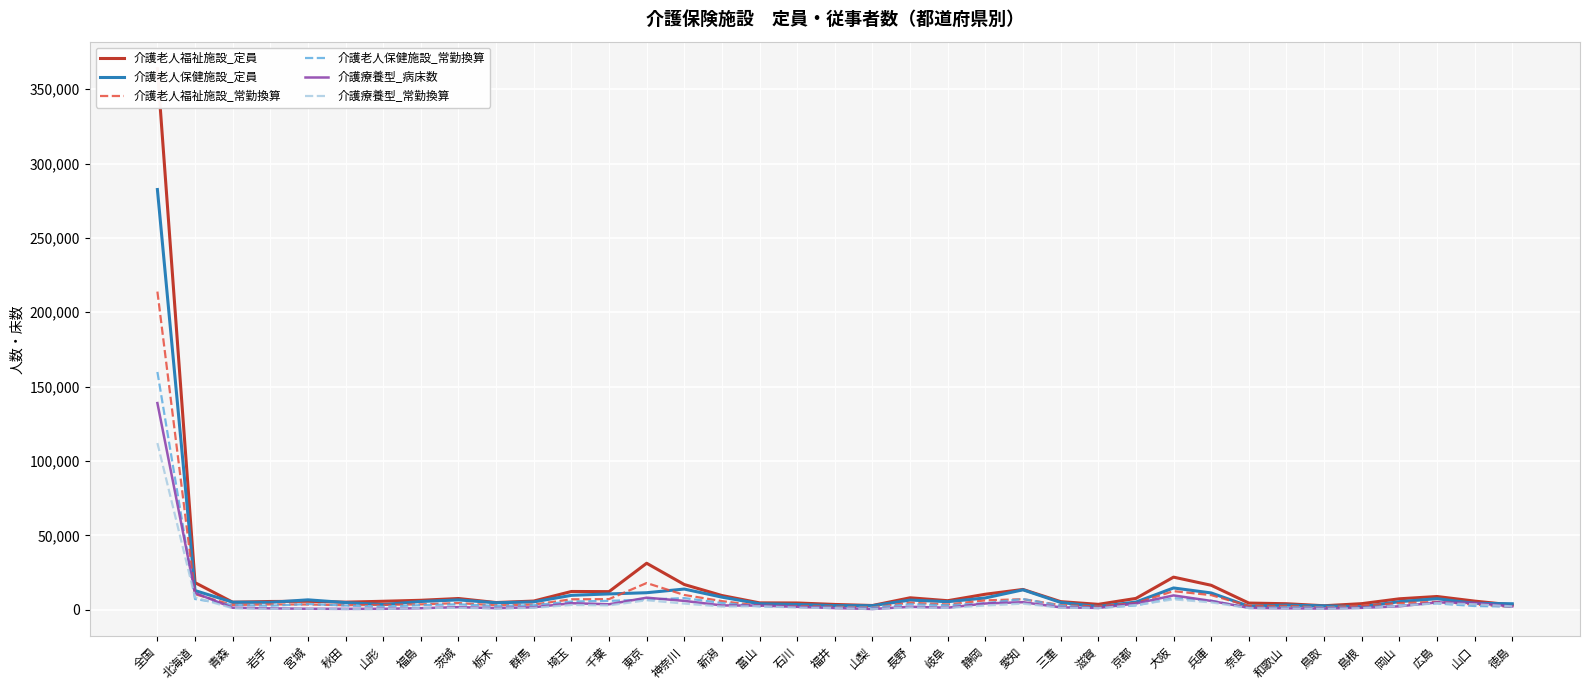

Rank the series at 岩手 from highest to lowest value.

介護老人福祉施設_定員, 介護老人保健施設_定員, 介護老人福祉施設_常勤換算, 介護老人保健施設_常勤換算, 介護療養型_病床数, 介護療養型_常勤換算